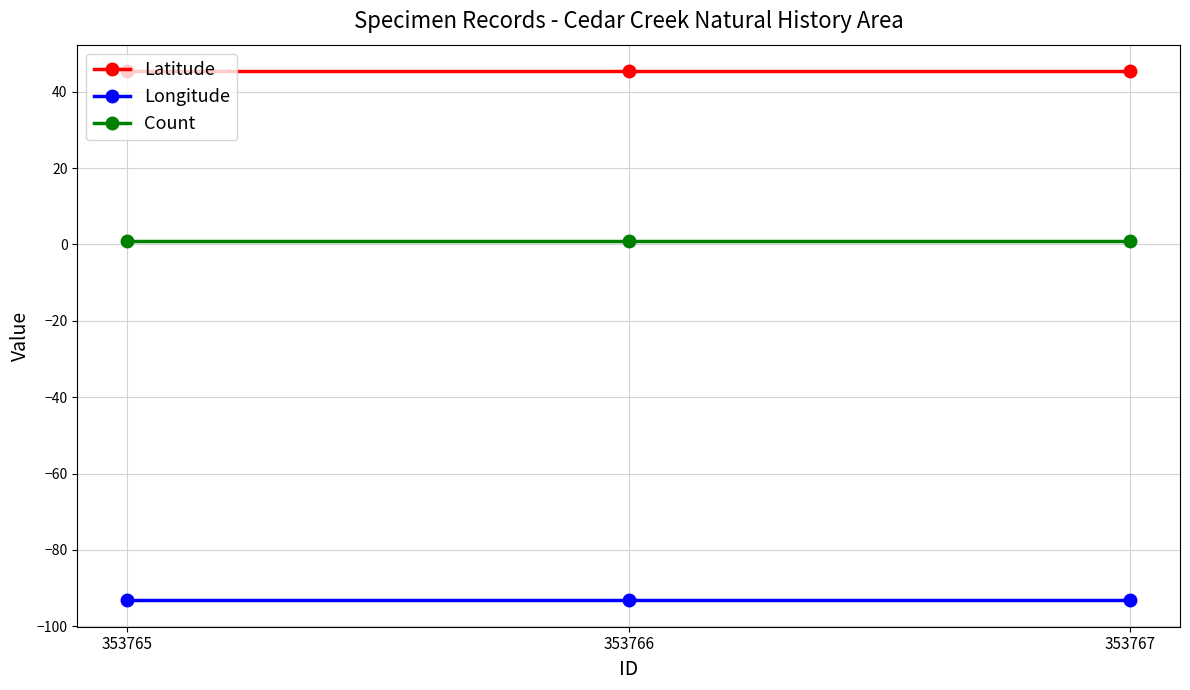

What is the minimum value shown in the chart?

-93.2